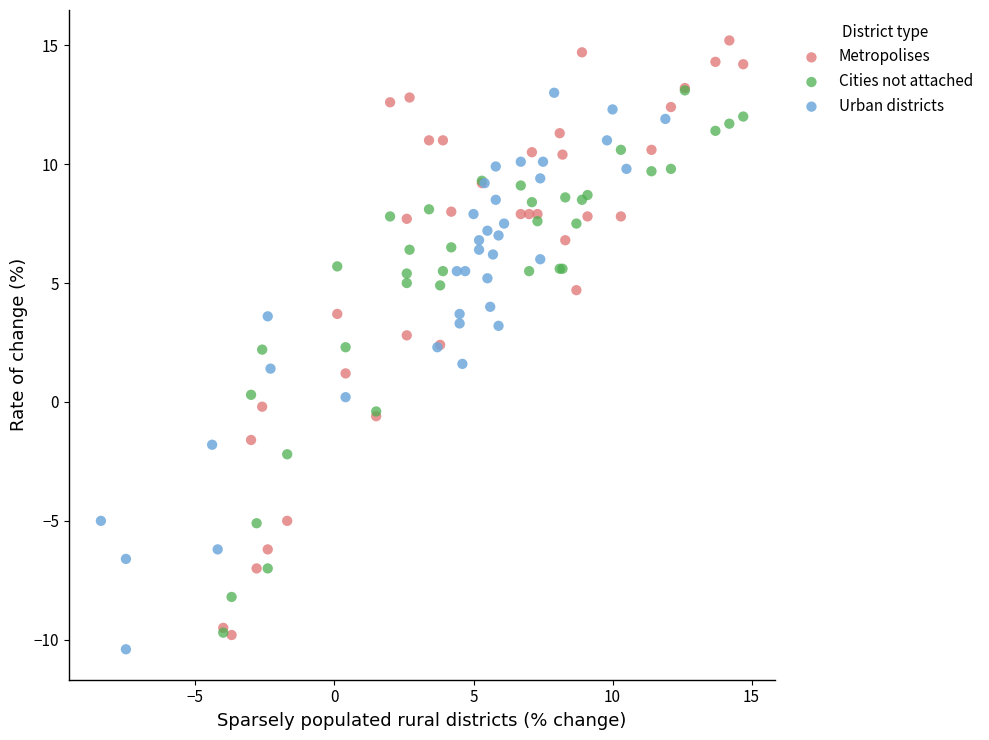

Which series has the widest spread of Y values?

Metropolises